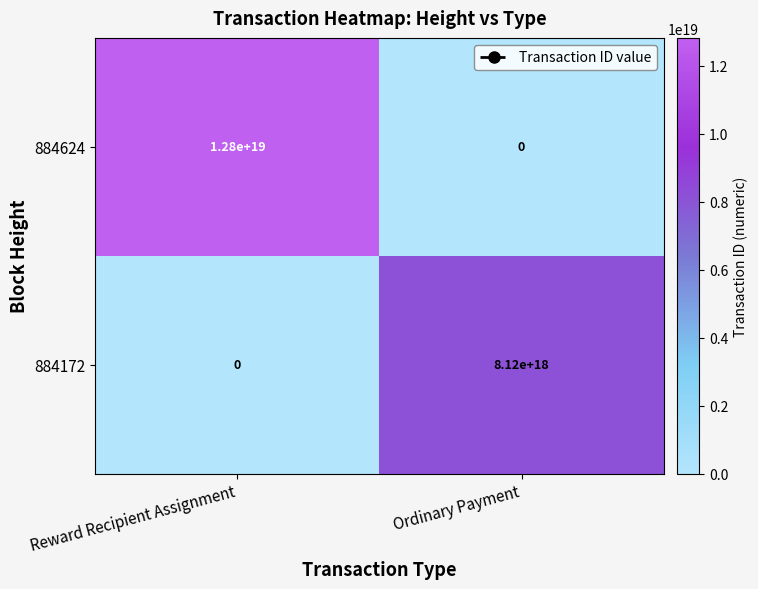

At which label does 884172 reach its minimum?

Reward Recipient Assignment